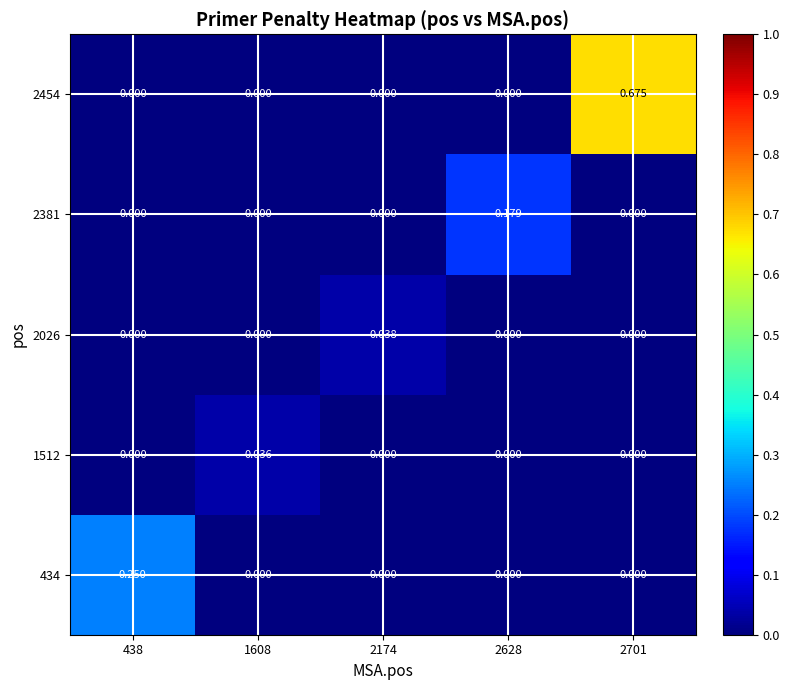

Which series has the widest spread of values?

2454